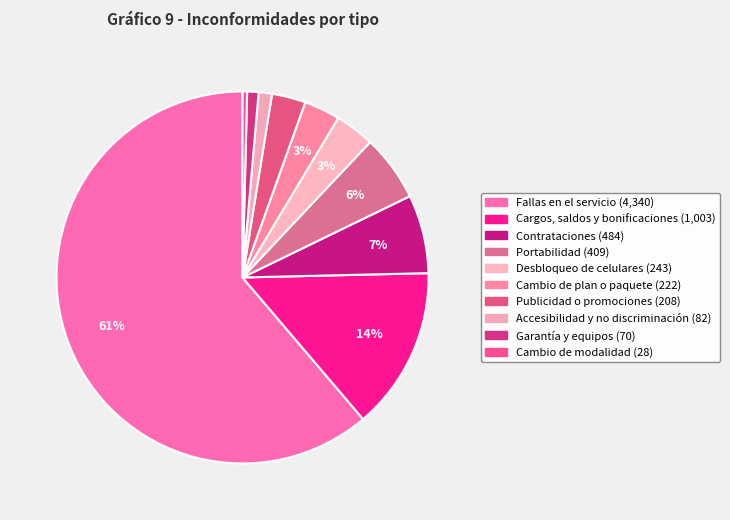

Rank the categories by value from highest to lowest.

Fallas en el servicio, Cargos, saldos y bonificaciones, Contrataciones, Portabilidad, Desbloqueo de celulares, Cambio de plan o paquete, Publicidad o promociones, Accesibilidad y no discriminación, Garantía y equipos, Cambio de modalidad